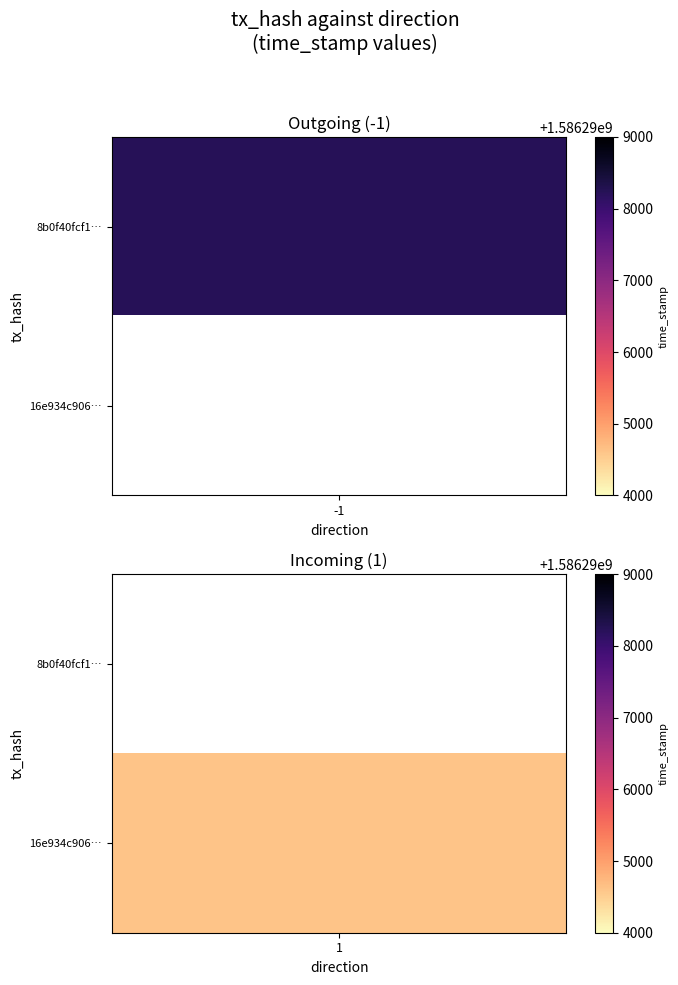

The 8b0f40fcf18a76add81faff9ed1f8a2af57135a series shows 1099018807 at 1. True or false?

False